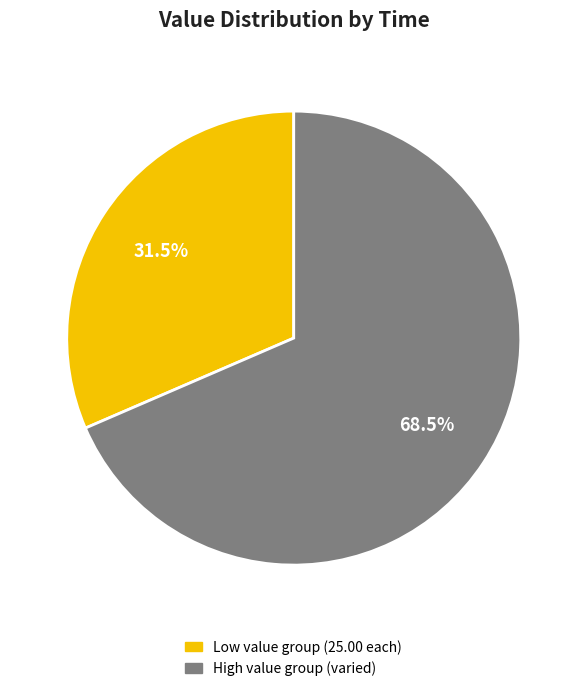

To the nearest percent, what is the average slice percentage?

50%